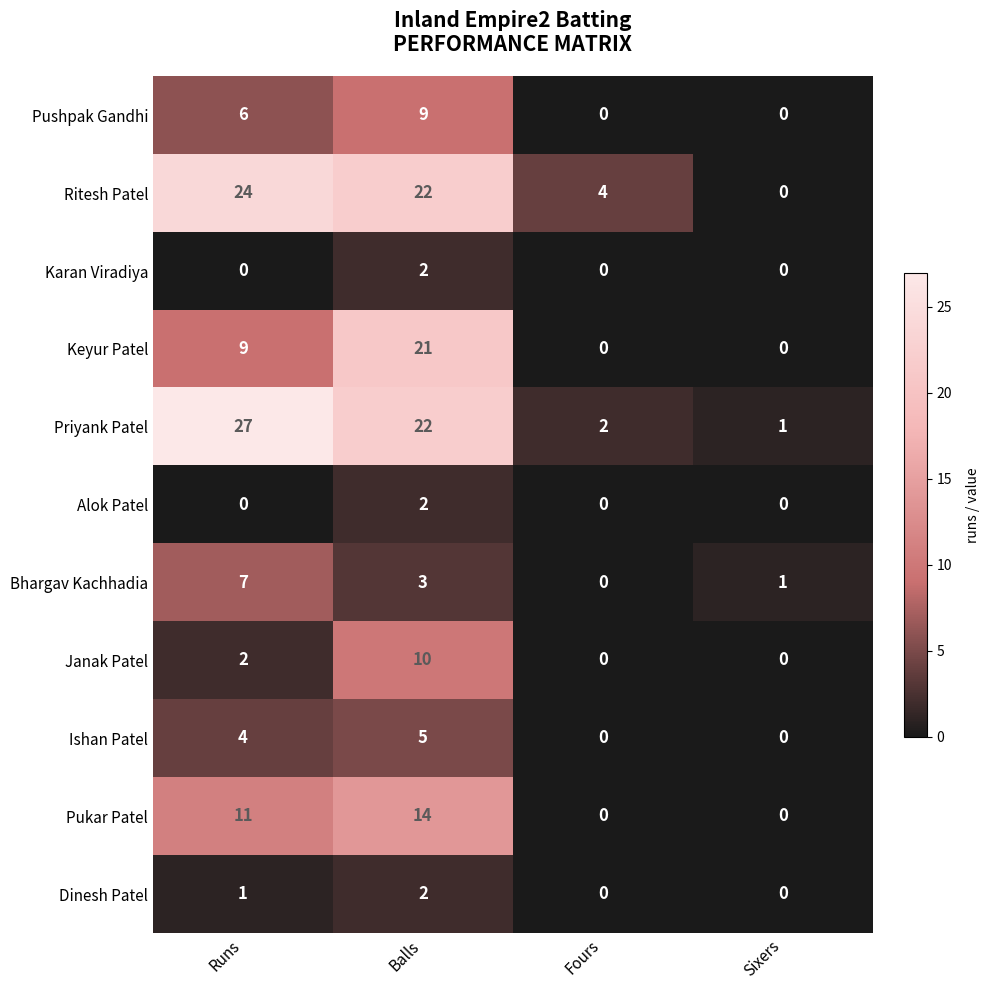

At how many categories does at least one series exceed 20?

2